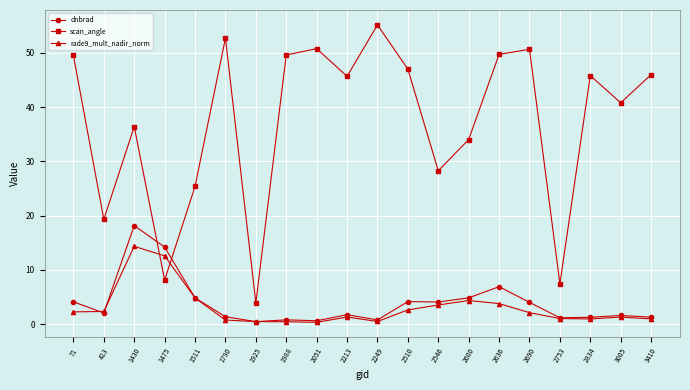

Where is the first local maximum for dnbrad?

1430